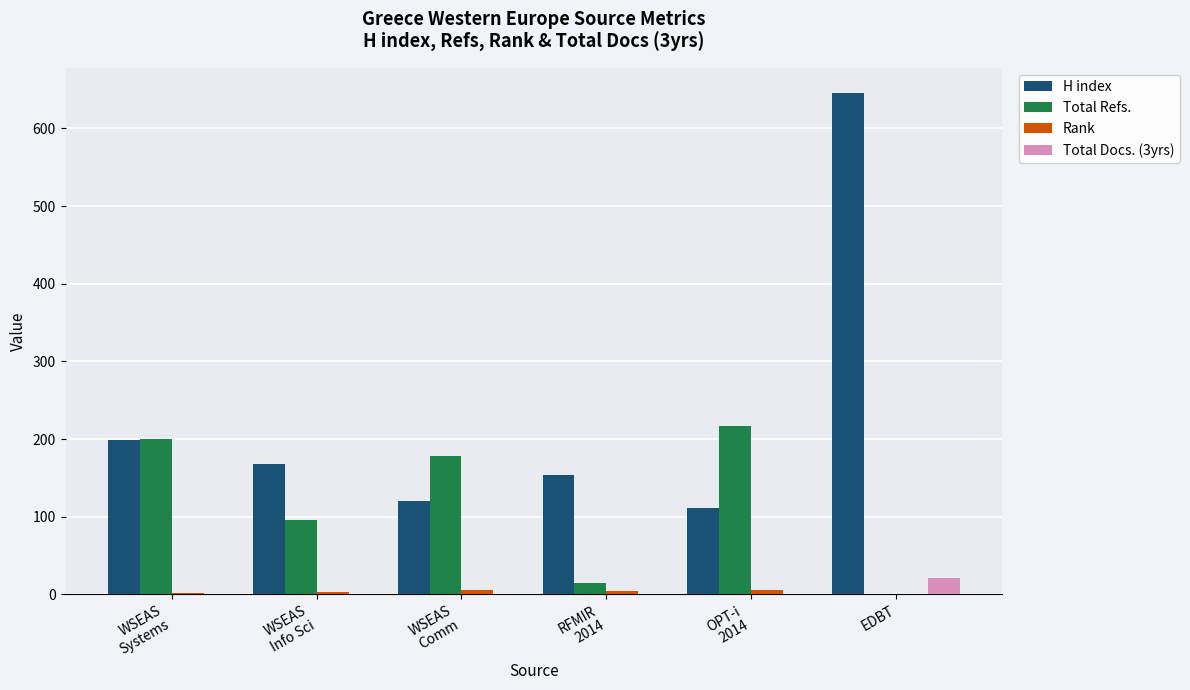

Is it true that Total Refs. equals 15 at RFMIR
2014?

True